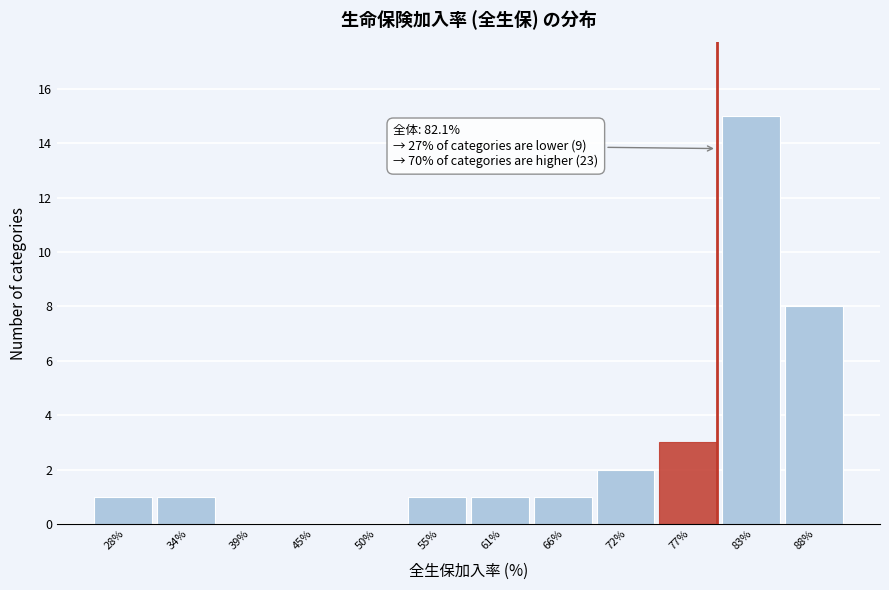

Reading left to right, list all the values displayed in this chart.

28%=1	34%=1	39%=0	45%=0	50%=0	55%=1	61%=1	66%=1	72%=2	77%=3	83%=15	88%=8